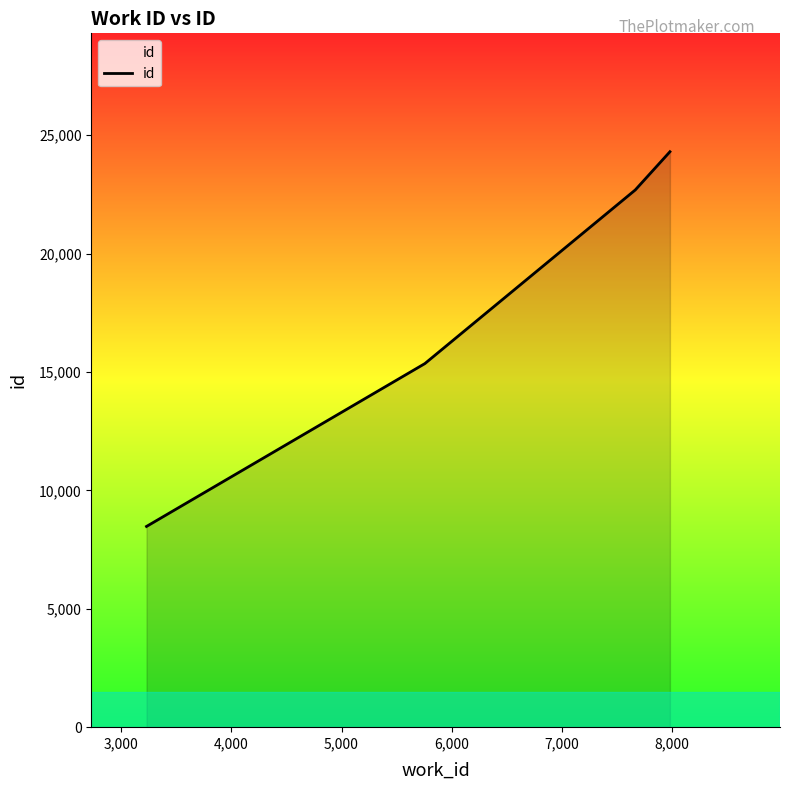

What is the difference between the maximum and minimum values?

15825